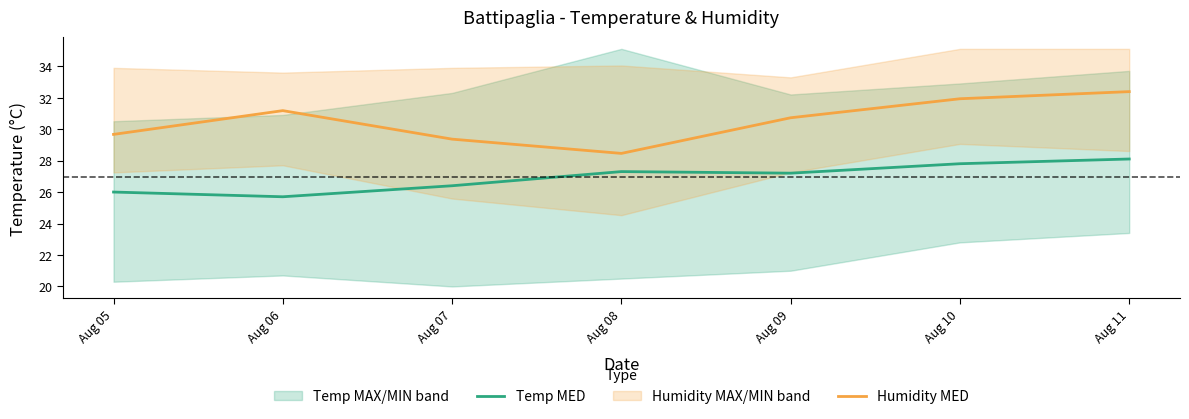

Where is Humidity MED nearest to the value 30?

Aug 05